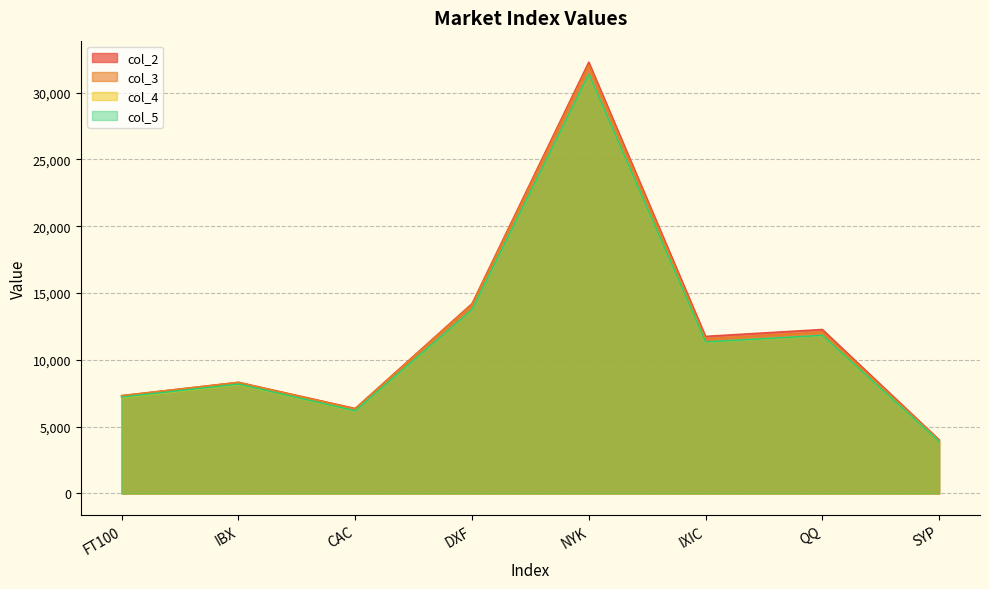

True or false: col_3 and col_5 cross at least once.

False